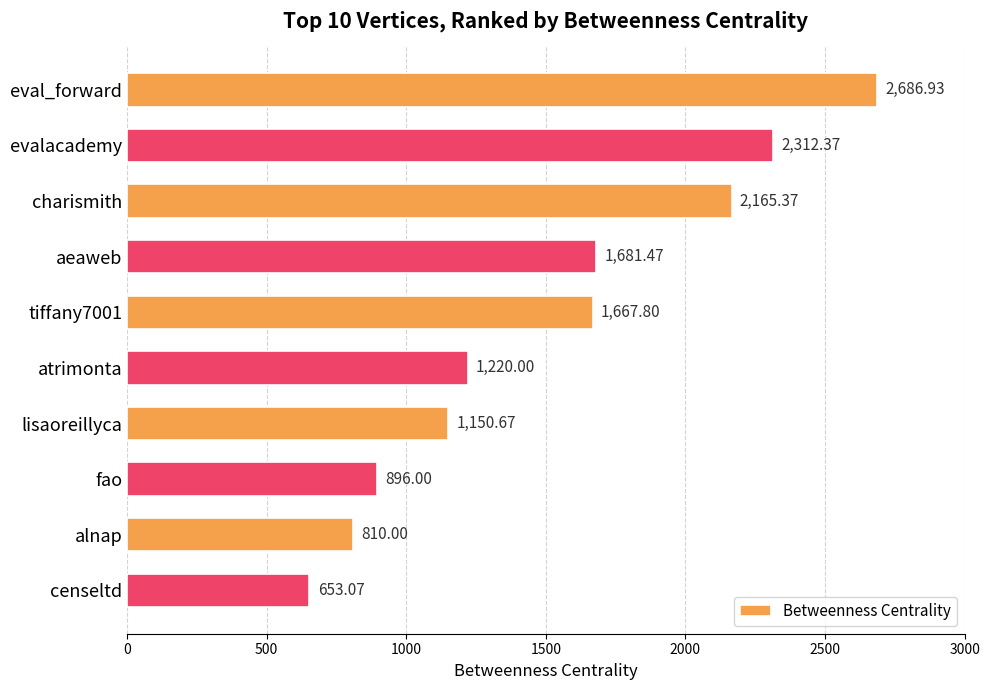

What is the label of the 9th bar from the bottom?

evalacademy